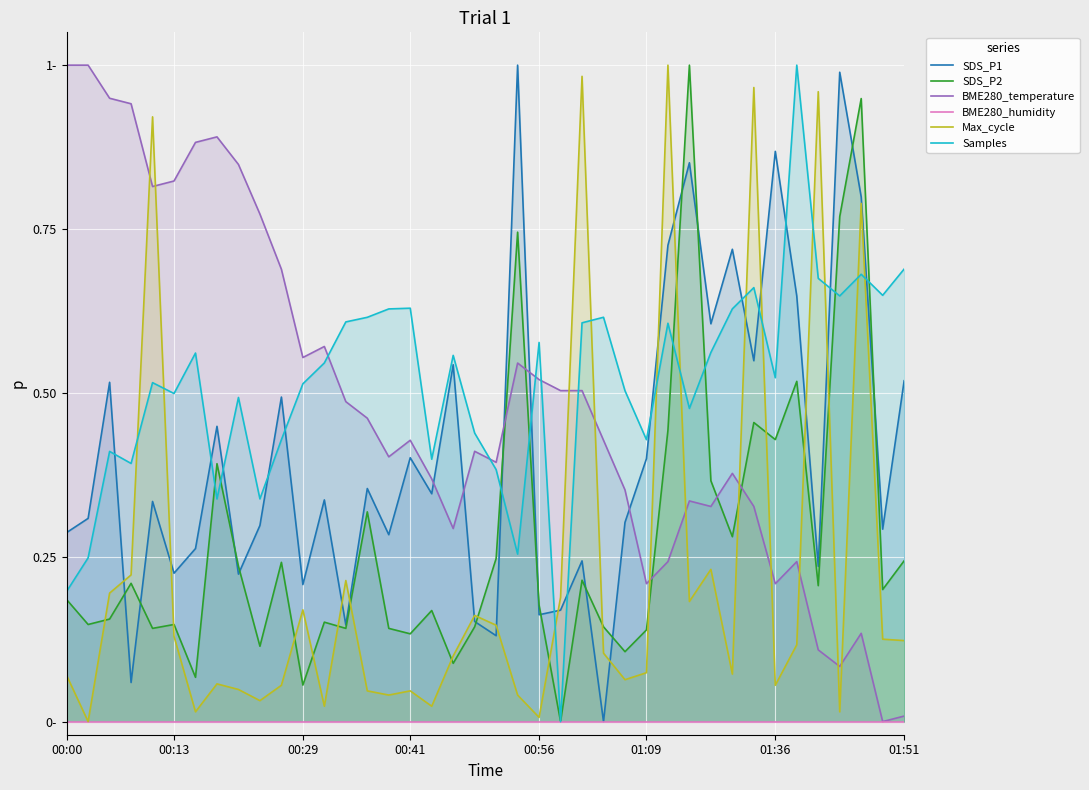

How many lines are shown in the chart?

6